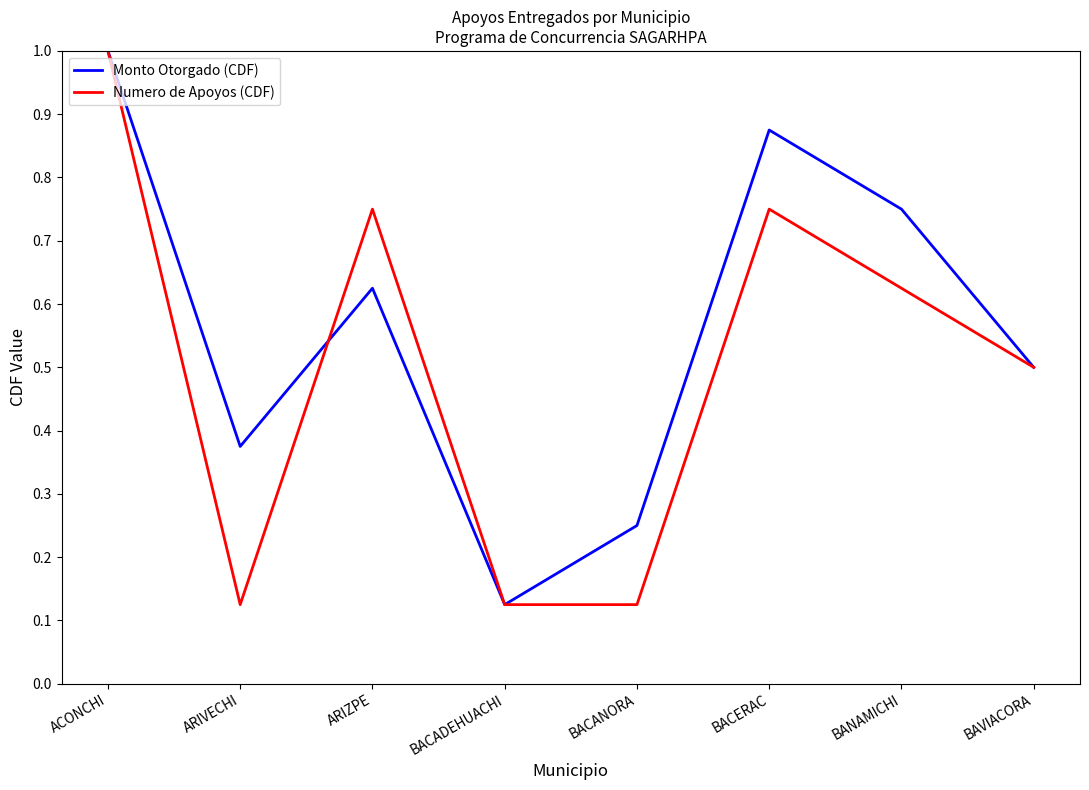

Rank the categories by Monto Otorgado (CDF) value from highest to lowest.

ACONCHI, BACERAC, BANAMICHI, ARIZPE, BAVIACORA, ARIVECHI, BACANORA, BACADEHUACHI